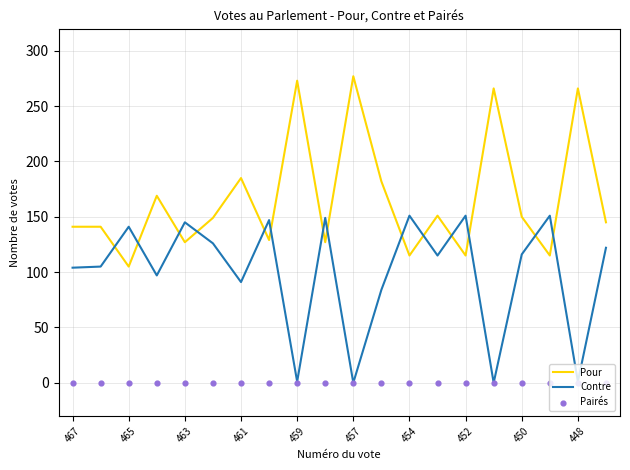

Which series contains the lowest Y value?

Contre